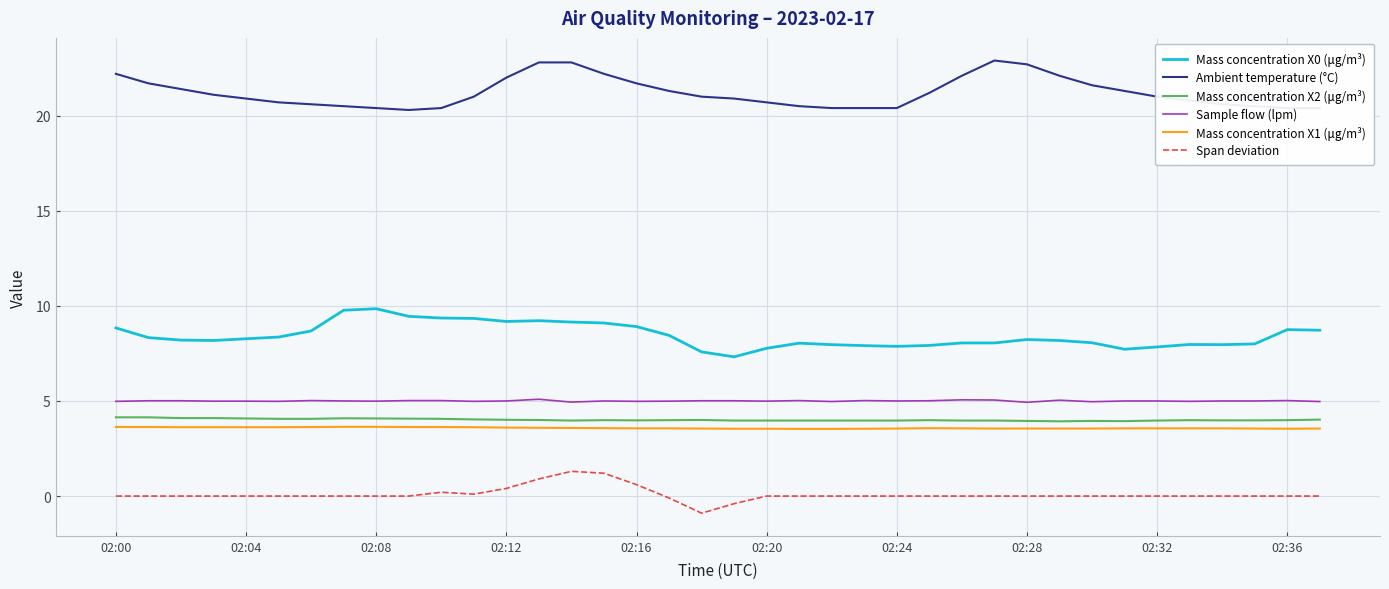

What is the highest value of the Sample flow (lpm) series?

5.1